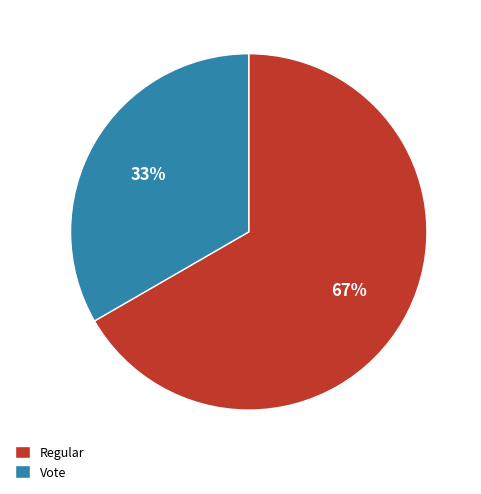

Which category has the biggest portion of the pie?

Regular